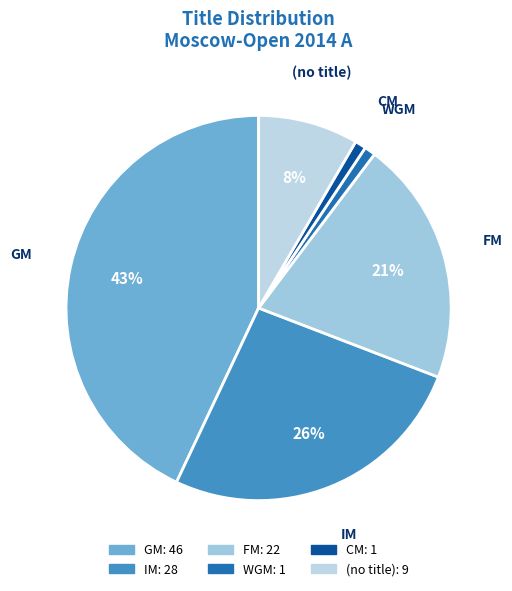

How many segments does this pie chart have?

6